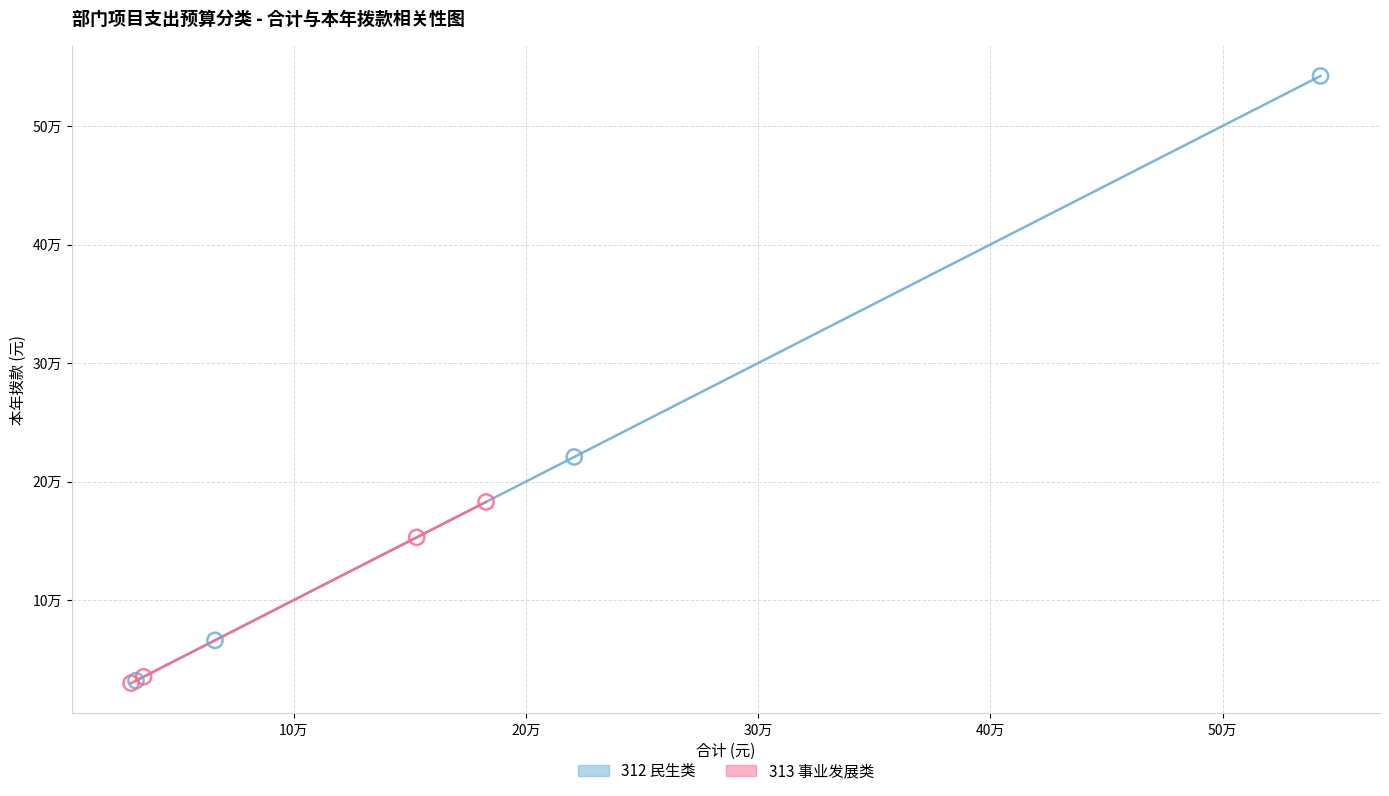

What are all the series names shown in the legend?

312 民生类, 313 事业发展类